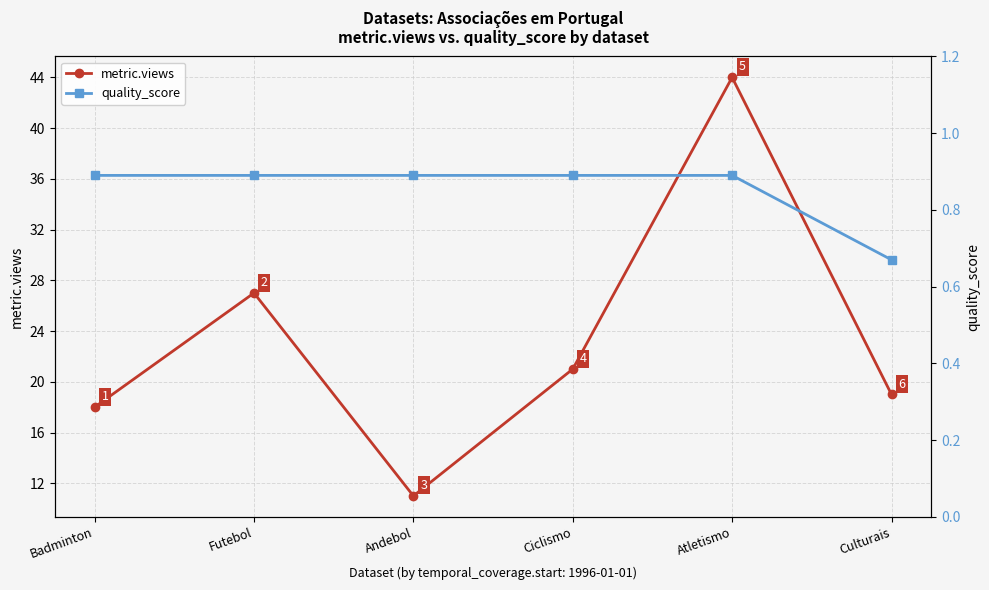

True or false: quality_score and metric.views intersect in this chart.

False